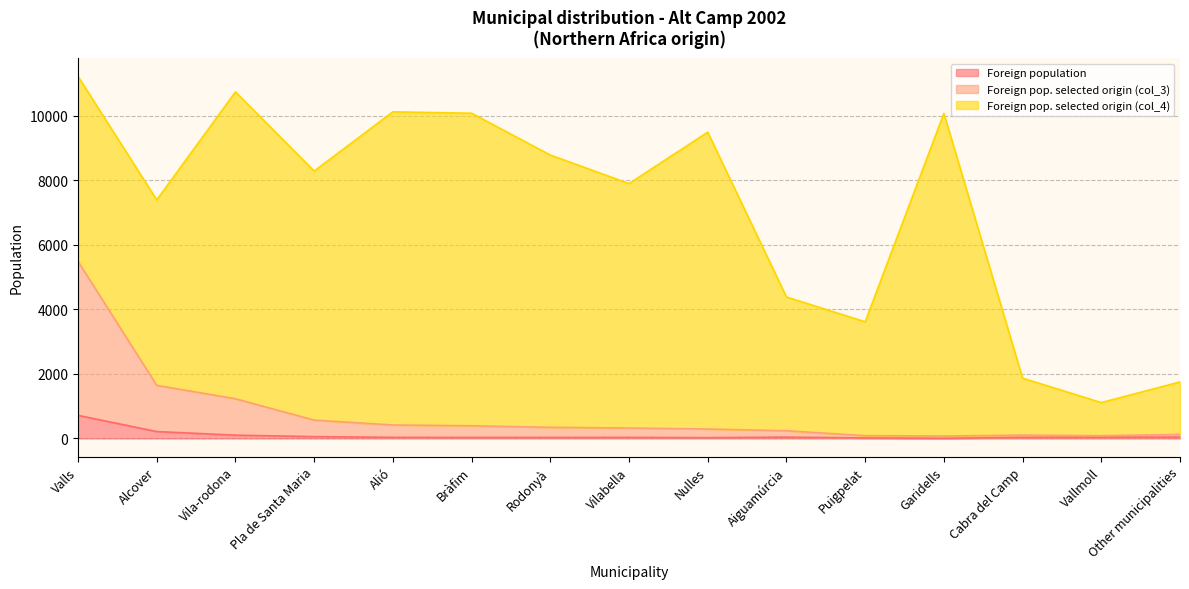

Which has a higher value, Vilabella or Other municipalities?

Other municipalities